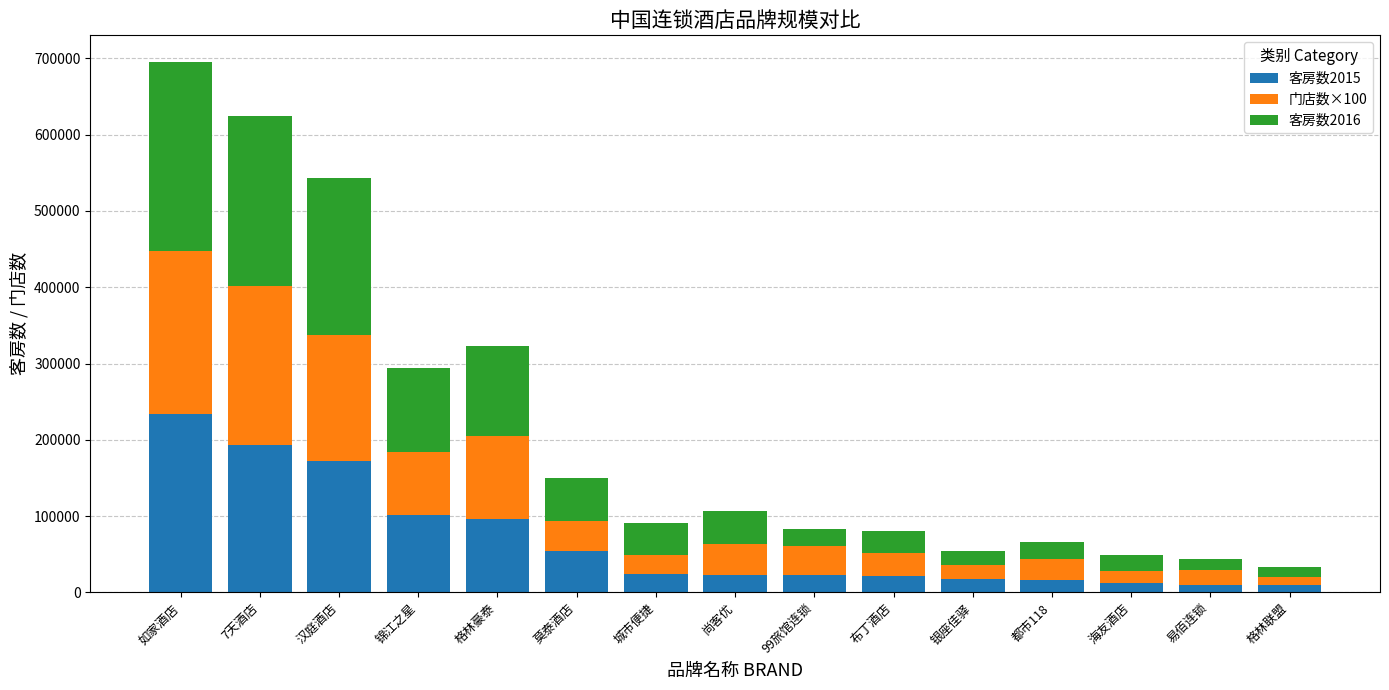

How many bars are there in total?

15